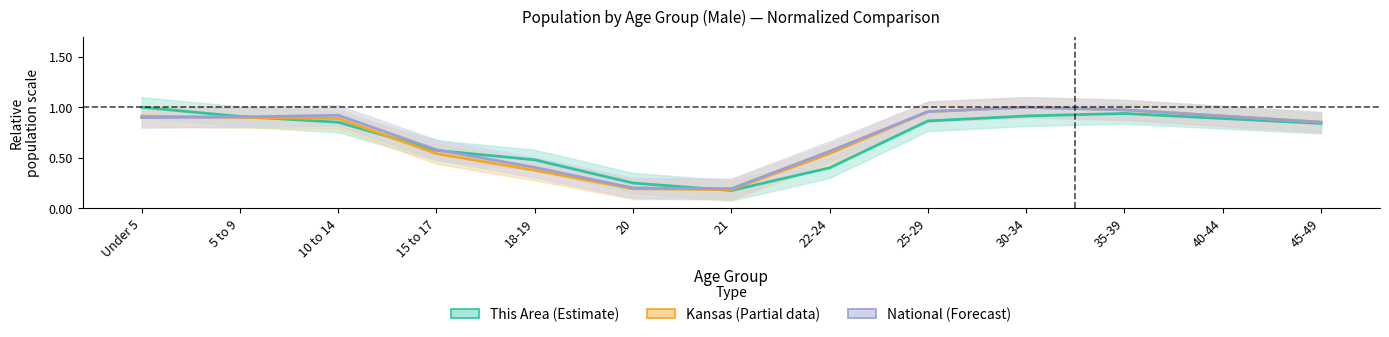

True or false: National has more than 2 points higher than both neighbors.

False